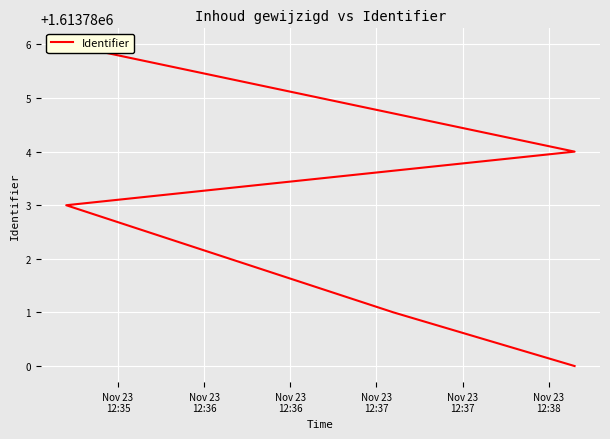

What is the sum of the values at Nov 23
12:36 and Nov 23
12:36?

3227564